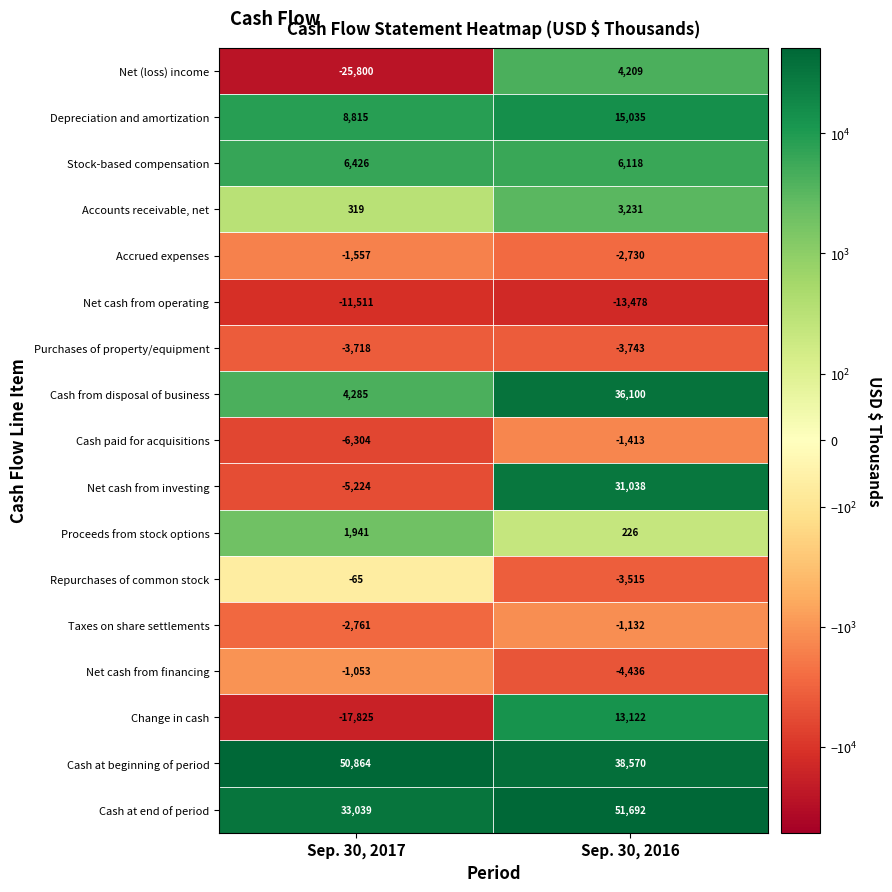

Is it true that Proceeds from stock options equals 396 at Sep. 30, 2016?

False